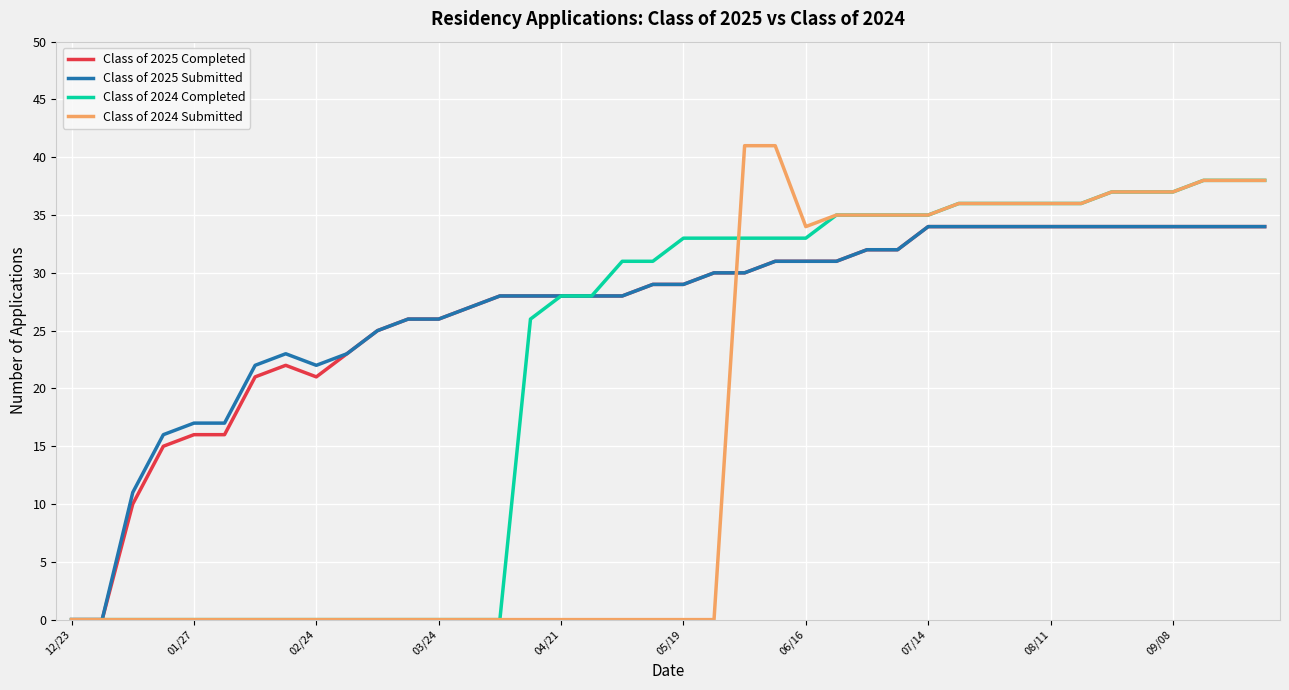

Which series has the widest spread of values?

Class of 2024 Submitted